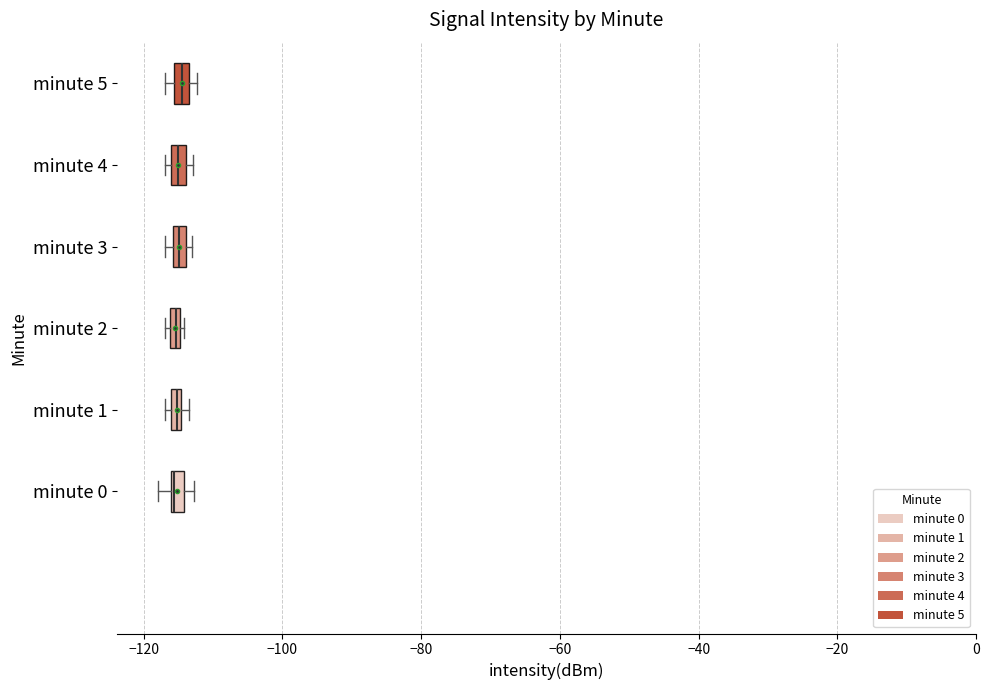

Where is the right edge of the box for minute 2 on the x-axis? The values are not printed on the chart, so give them approximately, as read against the axis.

-114